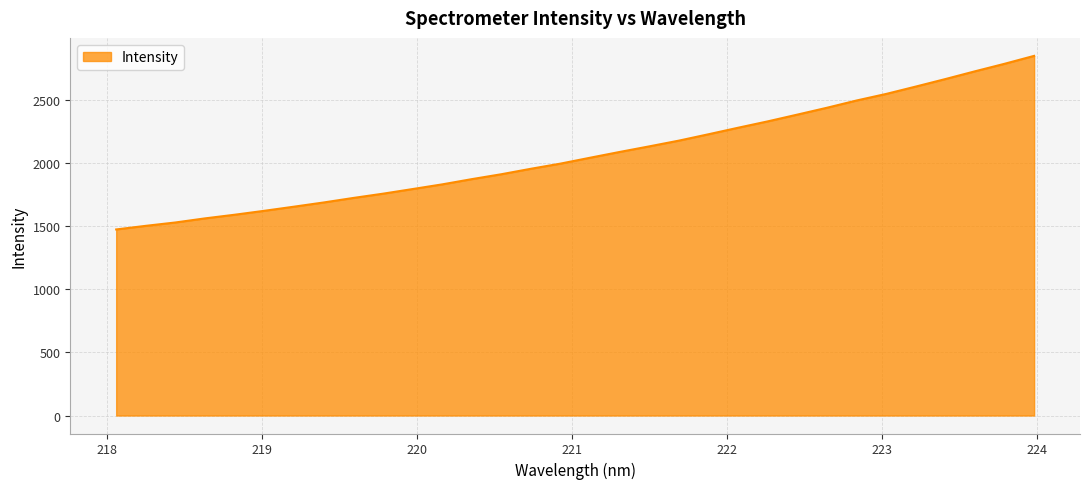

What is the difference between the maximum and minimum values?

1375.4